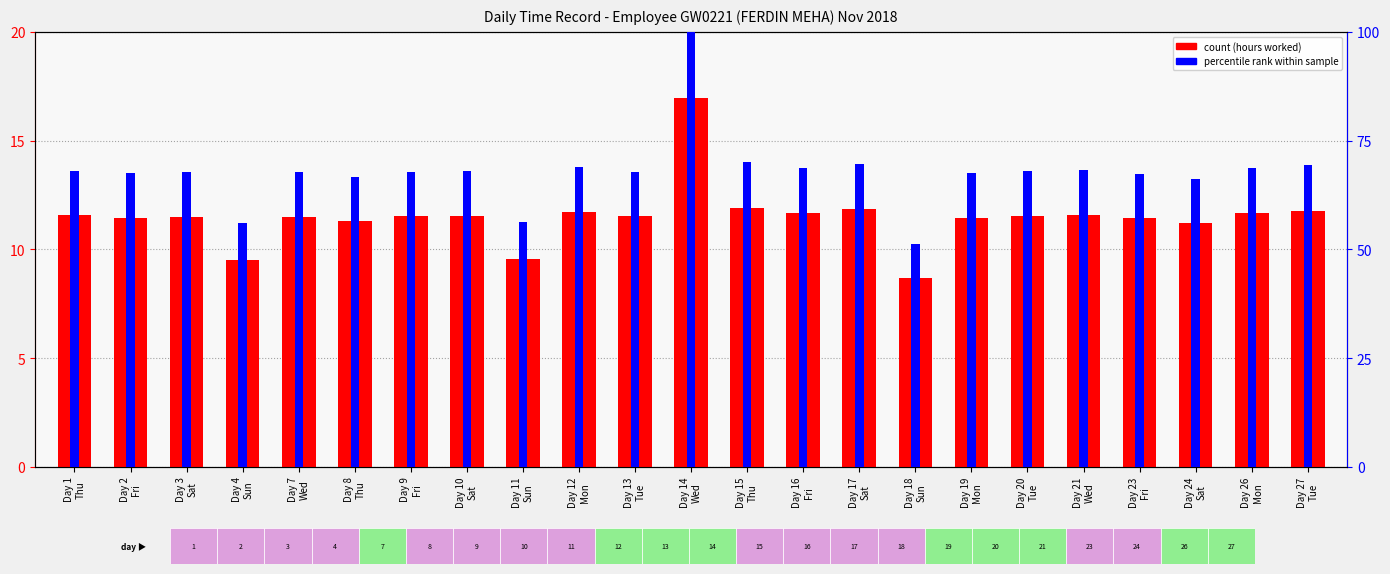

Which series has the largest total across all categories?

percentile rank within sample